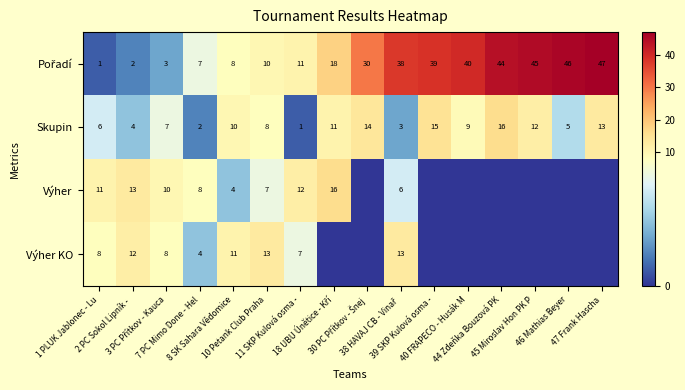

What is the difference between the maximum and second lowest values in the Skupin series?

14